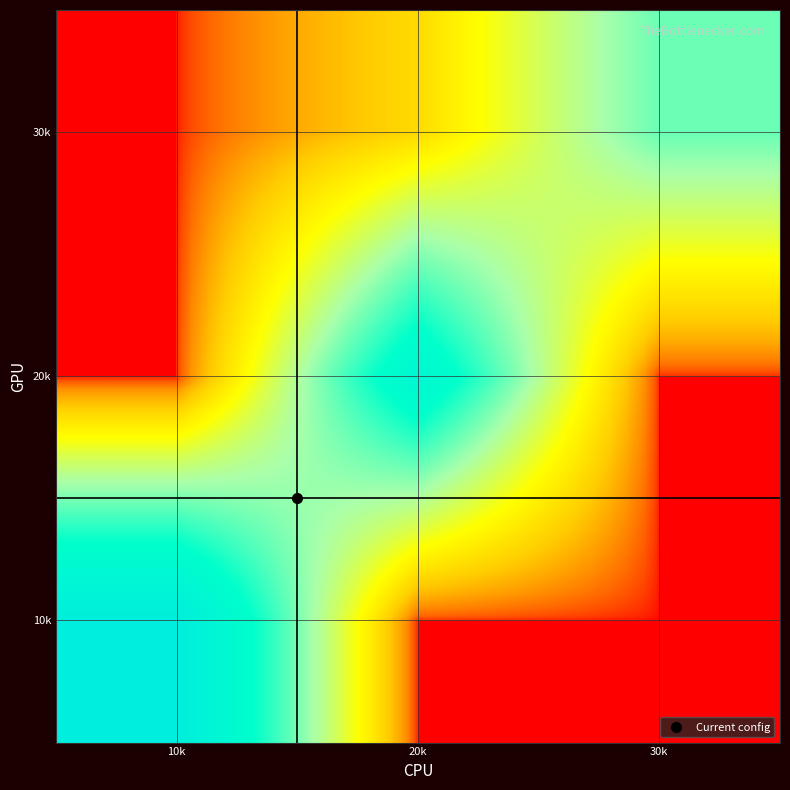

Reading right to left, what are all the values shown in this chart?

10k: 30k=0	20k=0	10k=33
20k: 30k=0	20k=27	10k=0
30k: 30k=17	20k=5	10k=0